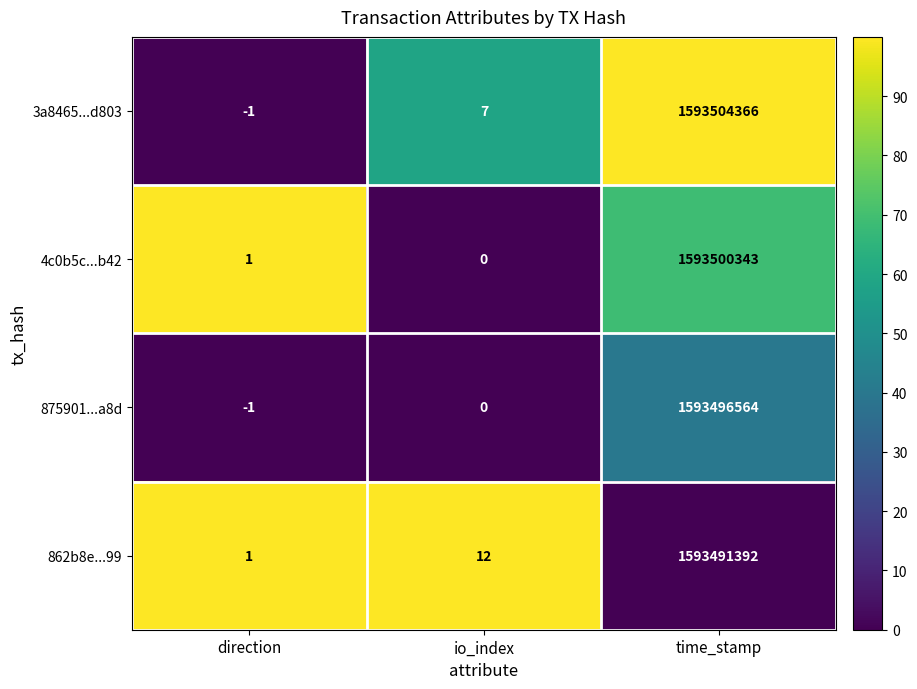

What is the greatest value displayed?

1593504366